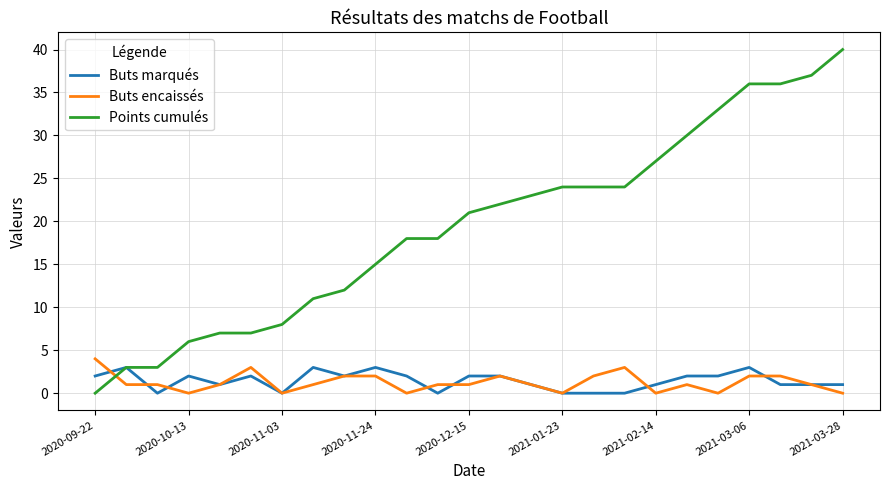

What is the difference between the second highest and minimum values in the Points cumulés series?

37